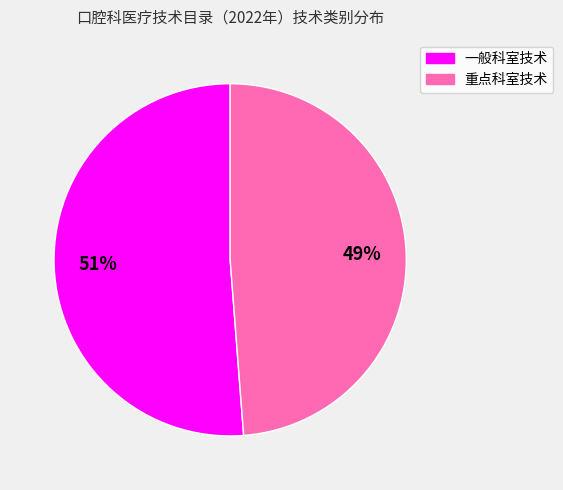

Which slice represents more than half of the pie?

一般科室技术